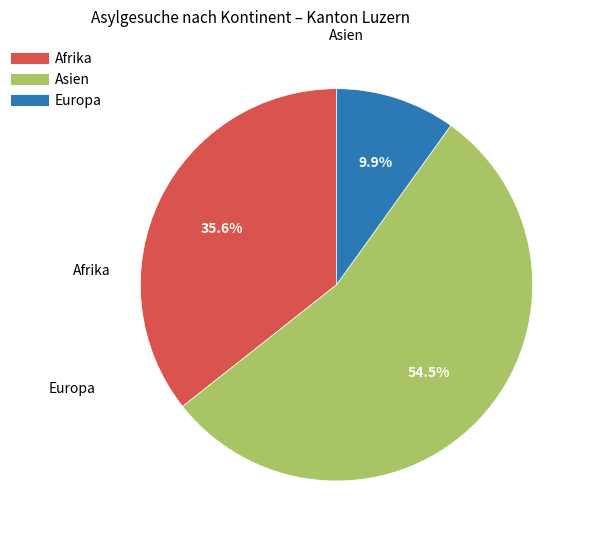

What is the smallest slice in the pie chart?

Europa